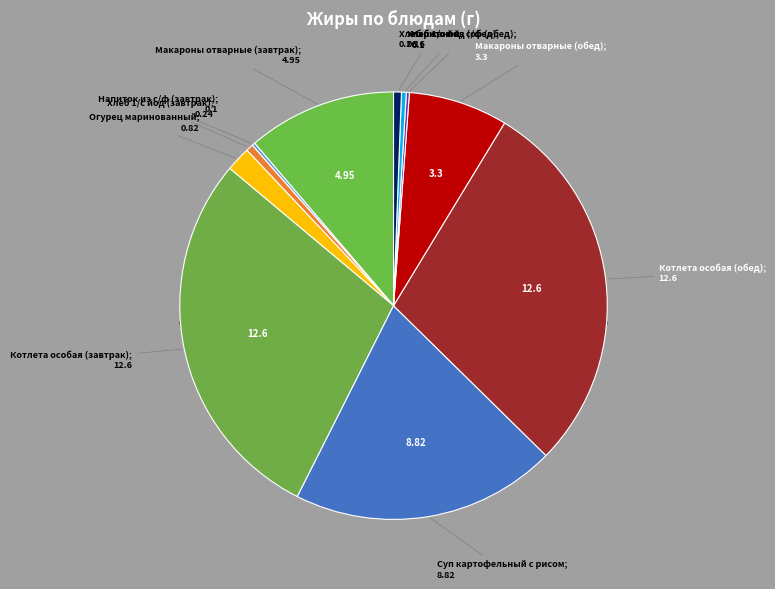

What is the change in value from Суп картофельный с рисом to Напиток из с/ф (обед)?

-8.7